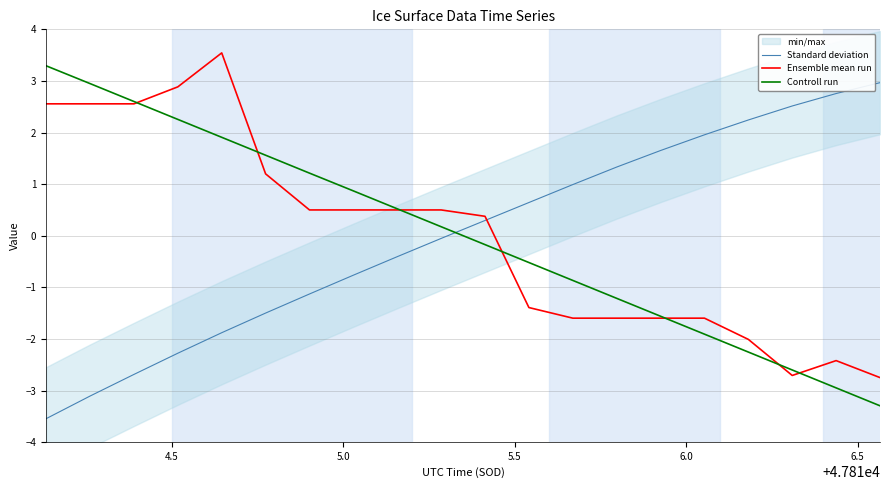

True or false: Ensemble mean run and Standard deviation cross at least once.

True